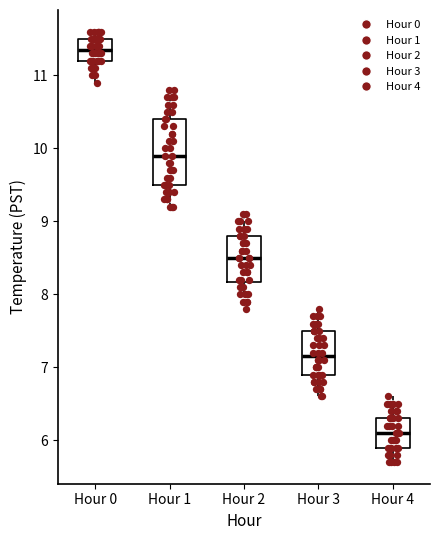

Comparing the boxes themselves (not the whiskers), which one is the tallest?

Hour 1